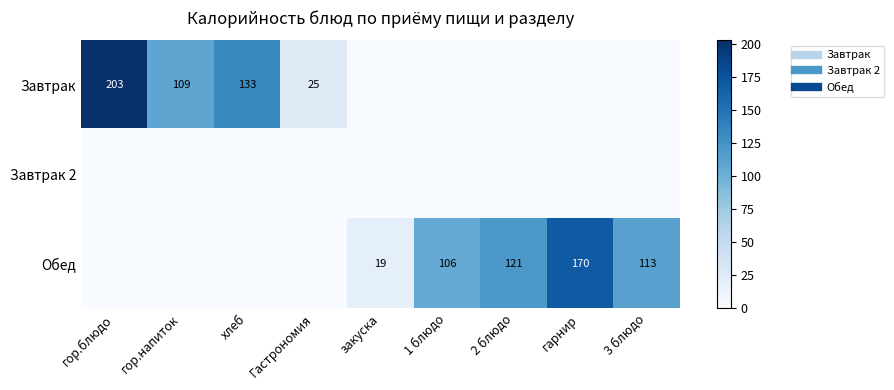

What is the difference between the maximum and minimum values in the Завтрак series?

203.0